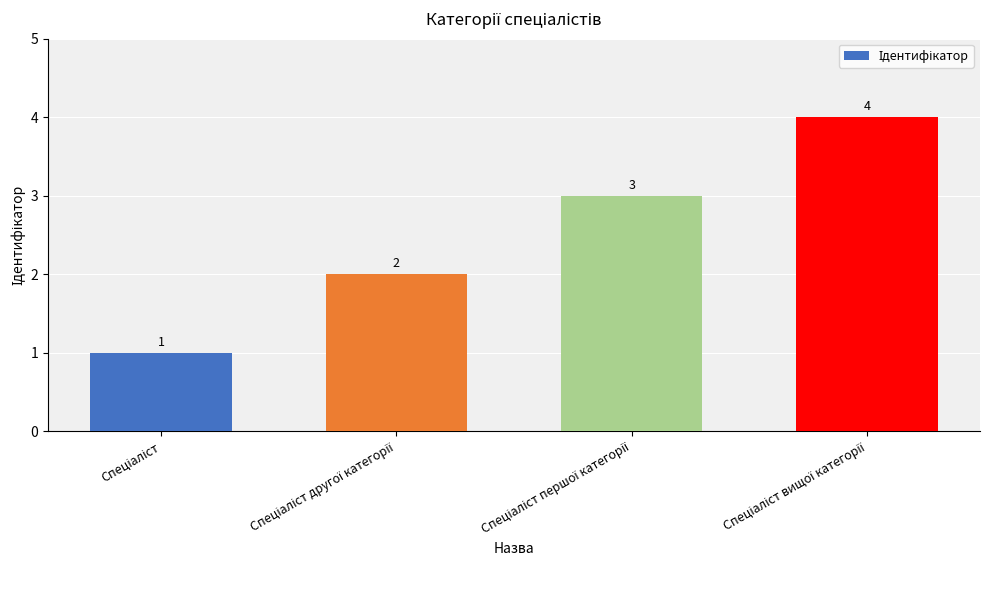

What is the sum of all values?

10